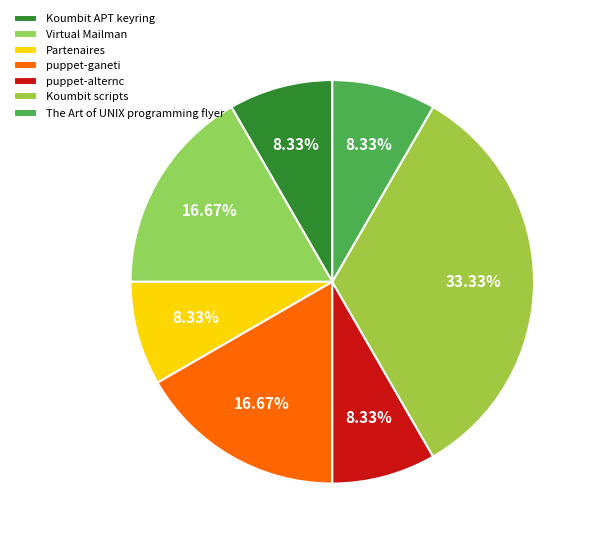

Count the number of slices in the pie.

7